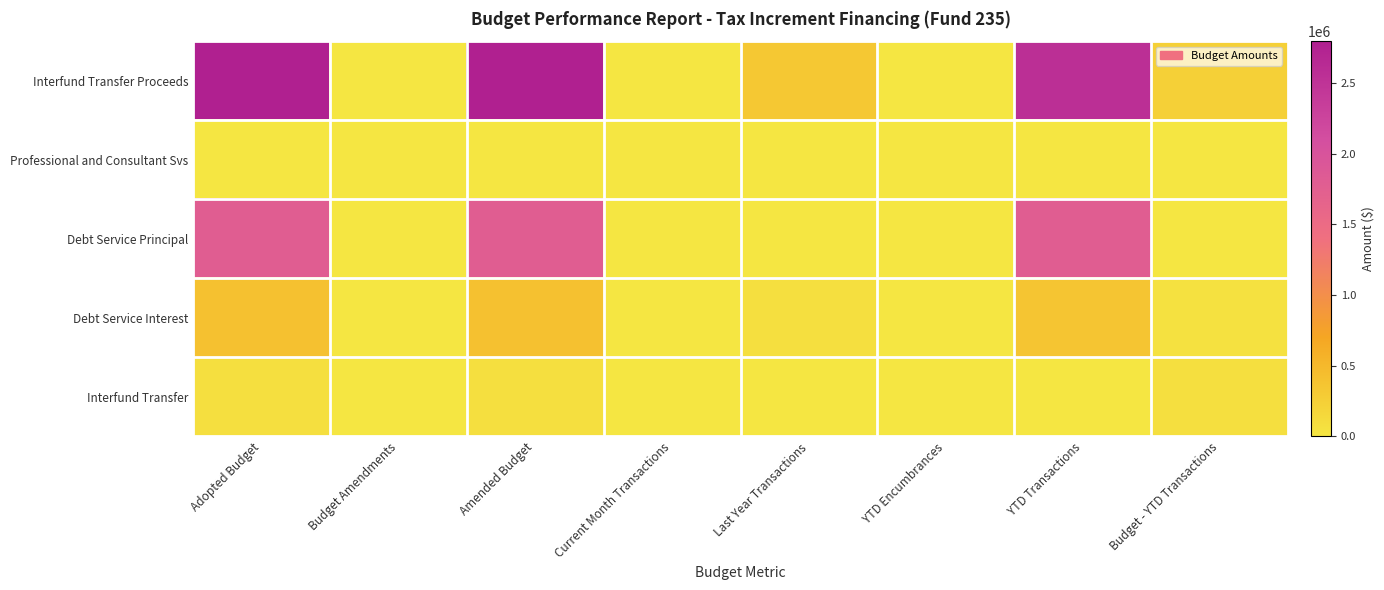

Count the number of data series in this chart.

5